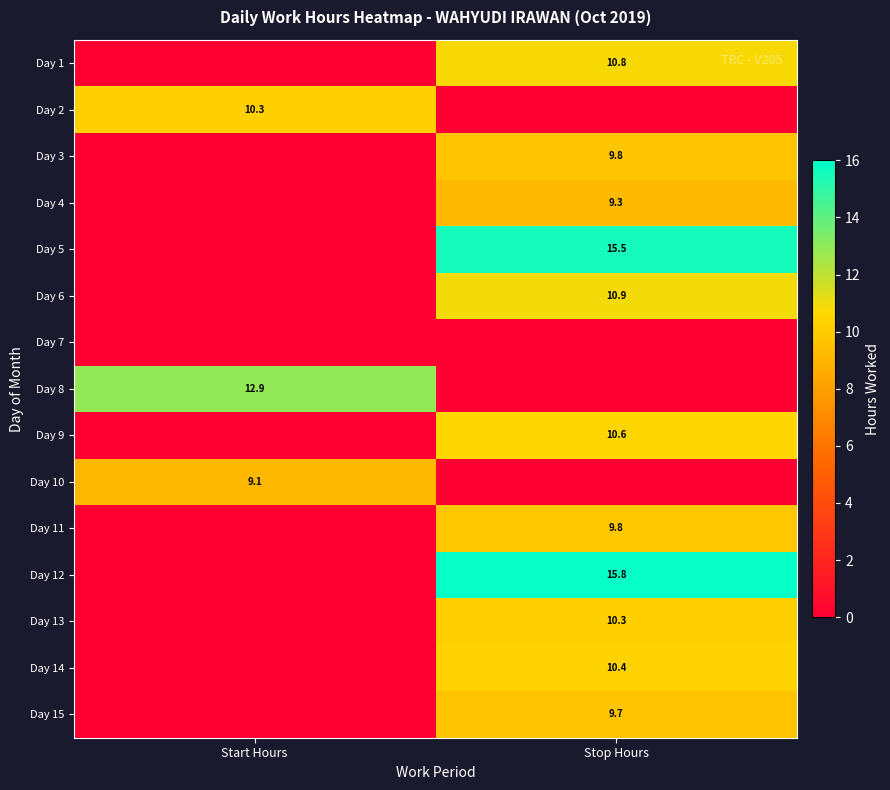

At which category is the sum across all series the highest?

Stop Hours